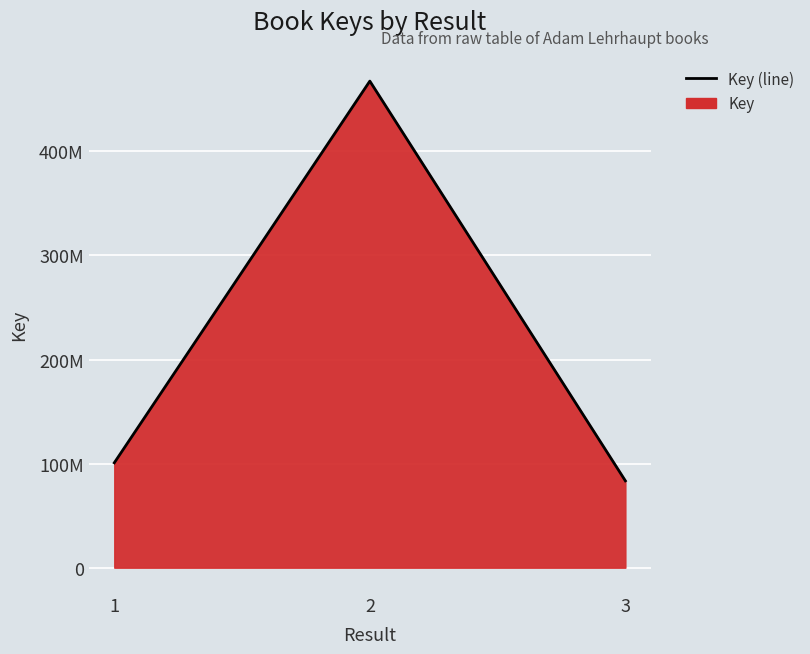

What is the change in value from 1 to 3?

-17315584